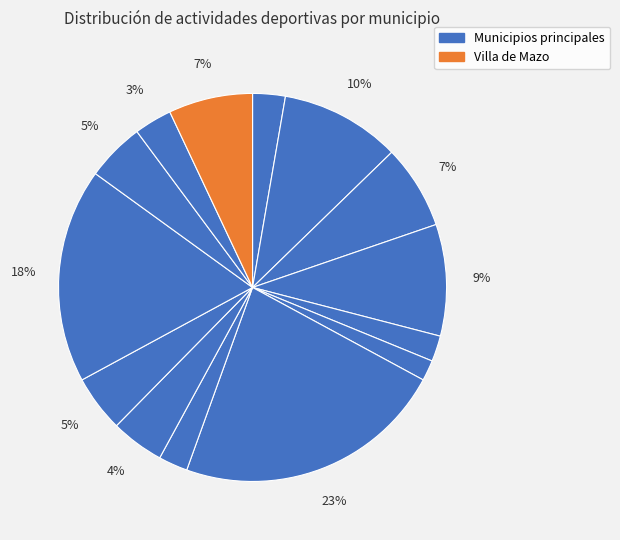

How many segments does this pie chart have?

14